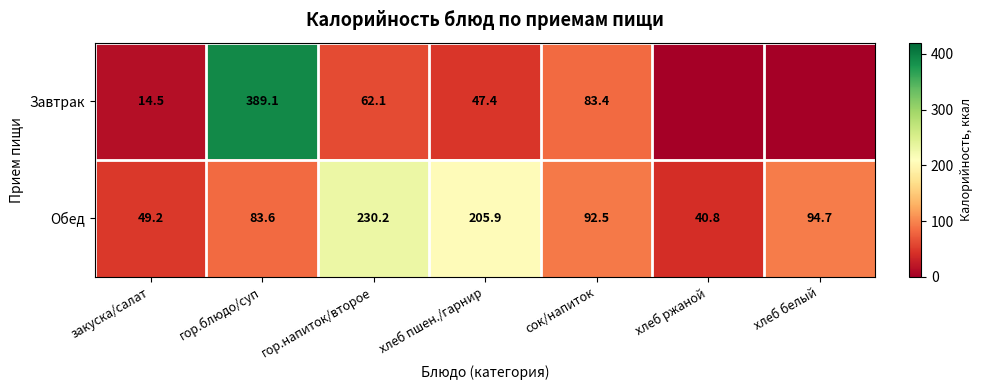

Rank the categories by Обед value from lowest to highest.

хлеб ржаной, закуска/салат, гор.блюдо/суп, сок/напиток, хлеб белый, хлеб пшен./гарнир, гор.напиток/второе